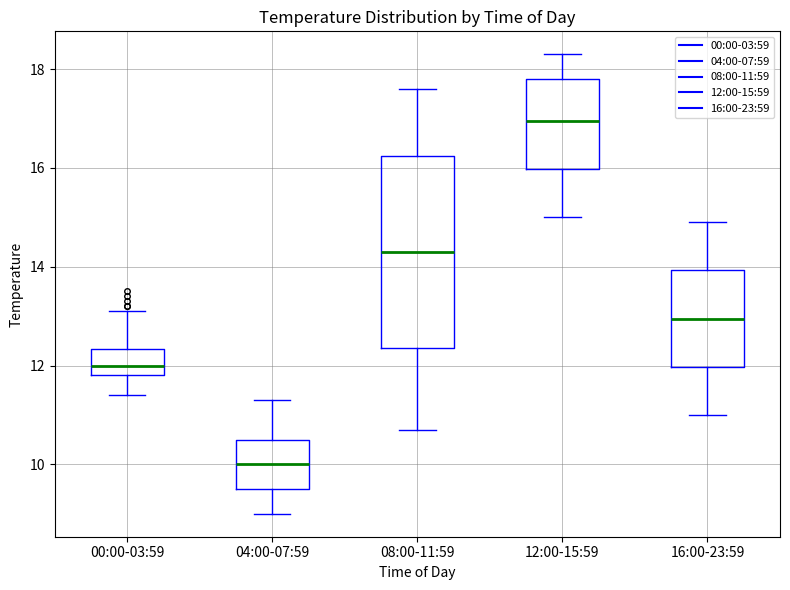

Reading left to right, read every box against the y-axis: the position of its median line, the range the box covers, and the ends of its whiskers. The values are not printed on the chart, so give them approximately, as read against the axis.

00:00-03:59: median 12.0, box 11.8 to 12.4, whiskers 11.4 to 13.2
04:00-07:59: median 10.0, box 9.6 to 10.6, whiskers 9.0 to 11.4
08:00-11:59: median 14.4, box 12.4 to 16.2, whiskers 10.8 to 17.6
12:00-15:59: median 17.0, box 16.0 to 17.8, whiskers 15.0 to 18.4
16:00-23:59: median 13.0, box 12.0 to 14.0, whiskers 11.0 to 15.0